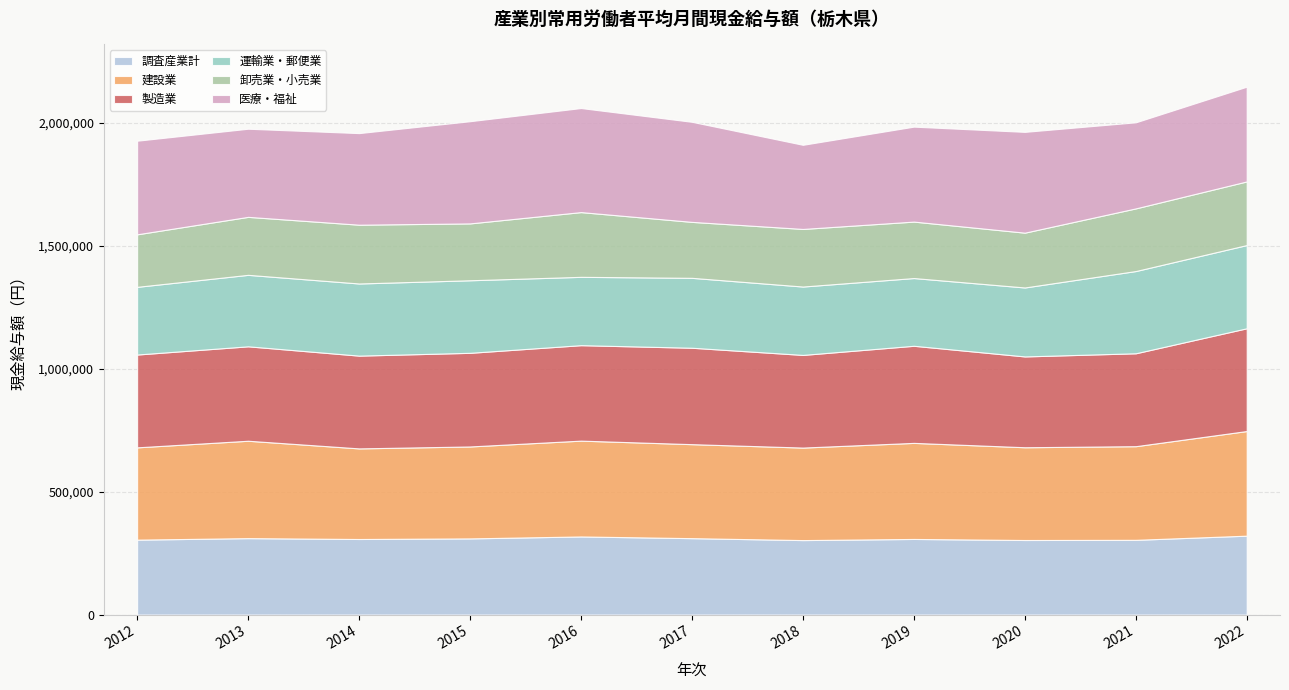

True or false: 建設業 has more than 0 interior local peaks.

True